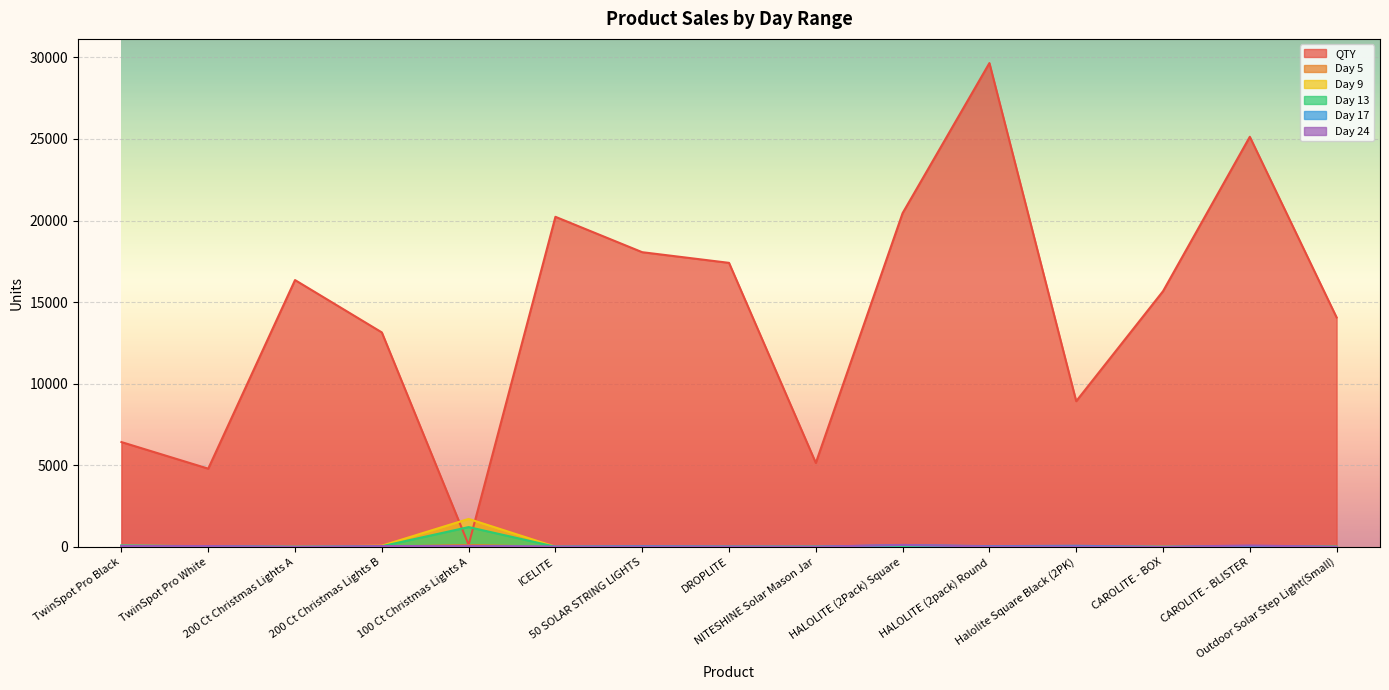

What is the greatest value displayed?

29648